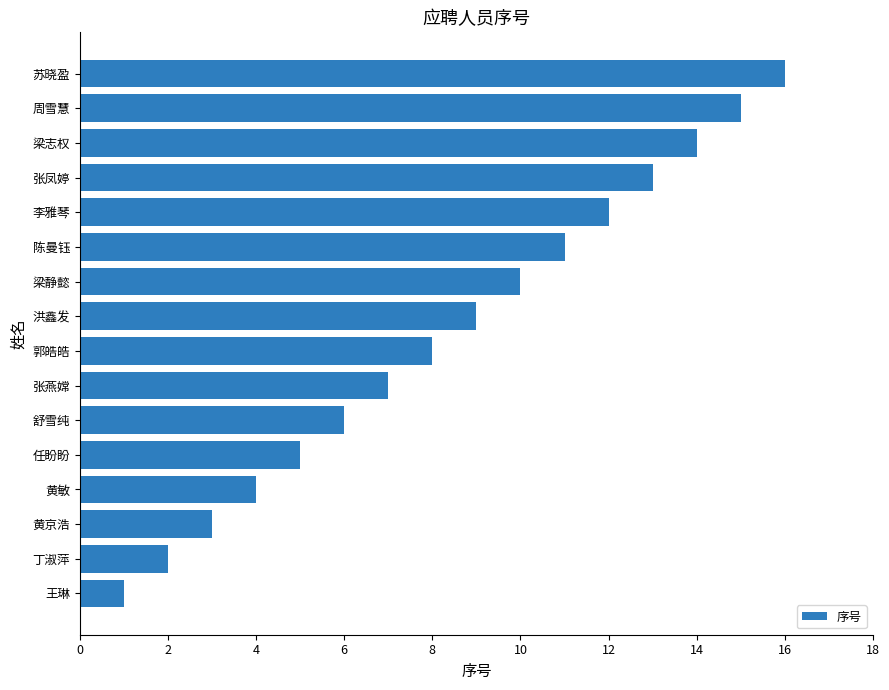

Count the number of data series in this chart.

1